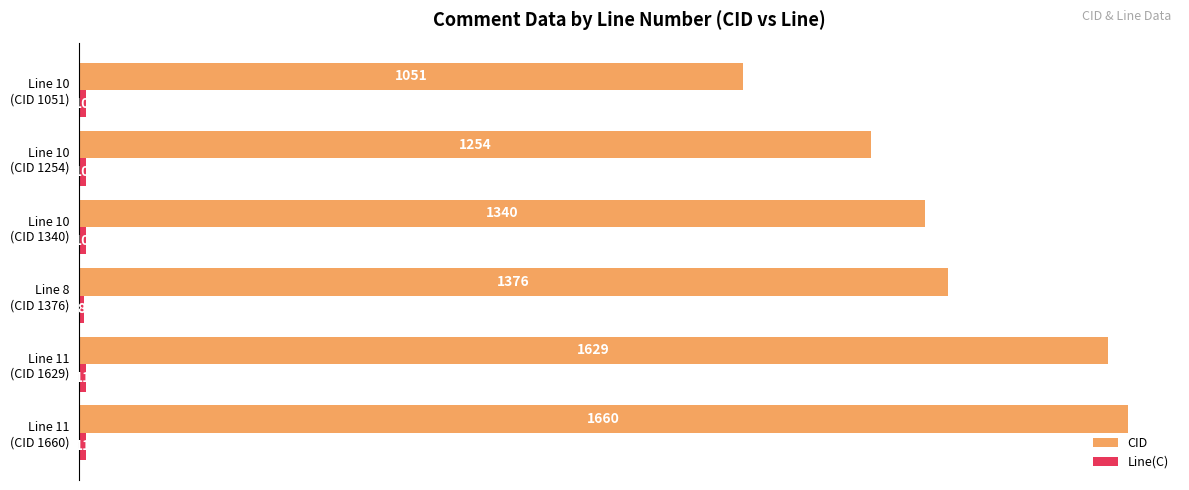

What is the lowest value of the CID series?

1051